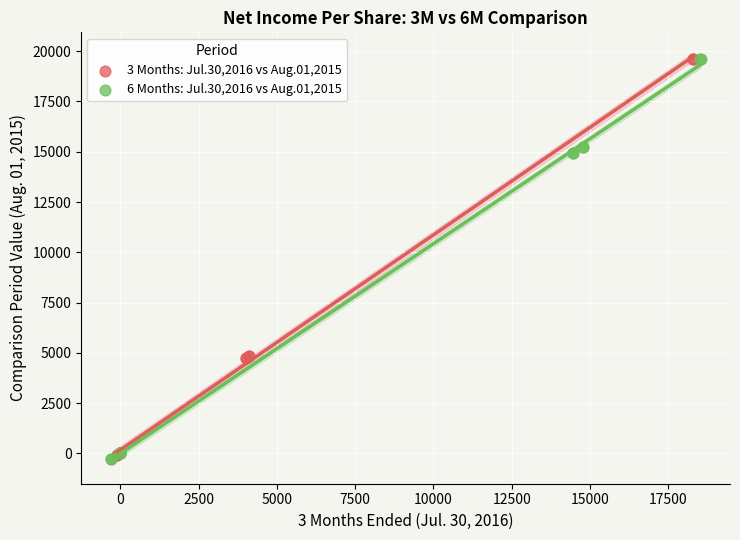

Which series reaches the minimum Y coordinate?

6 Months: Jul.30,2016 vs Aug.01,2015